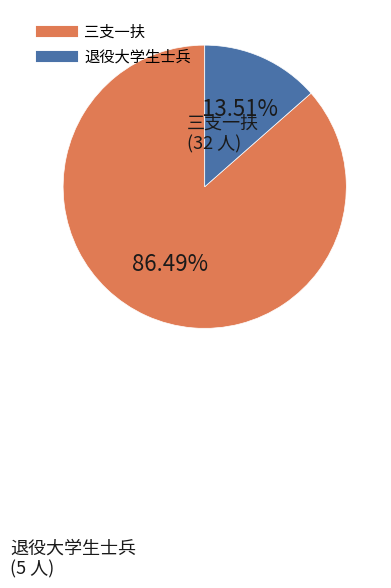

True or false: 退役大学生士兵 accounts for 14% of the total.

True